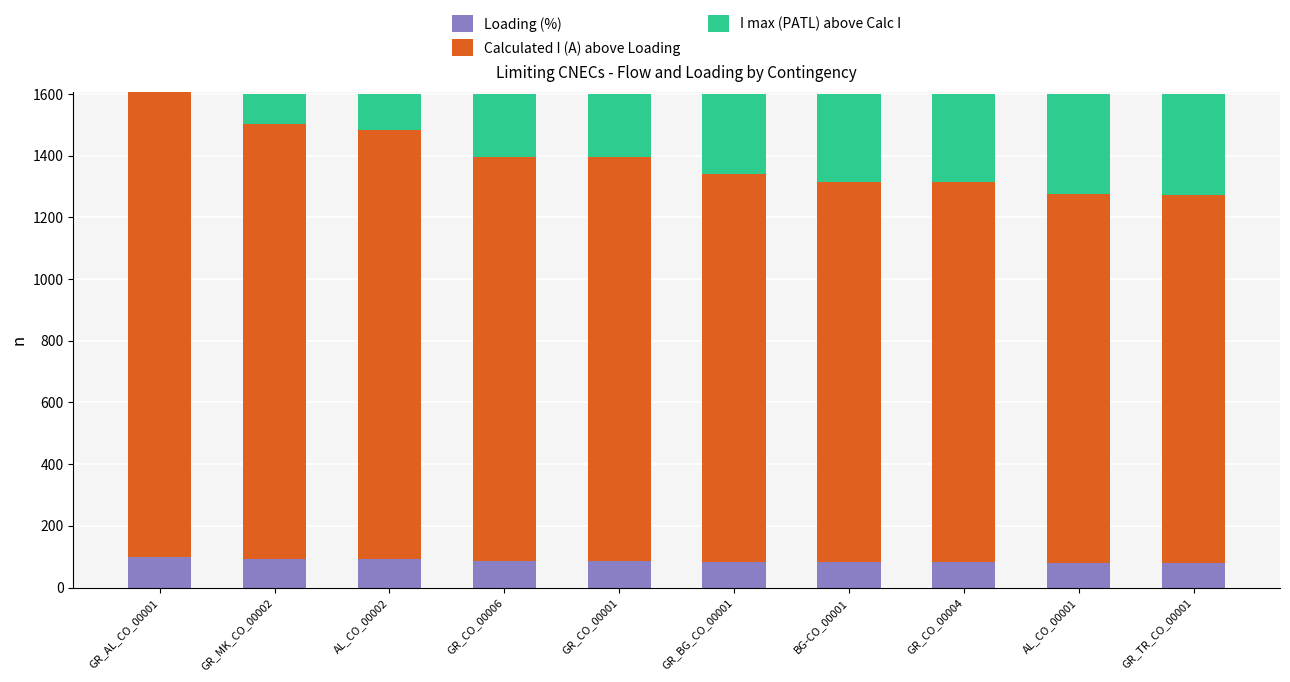

What is the highest value of the Loading (%) series?

100